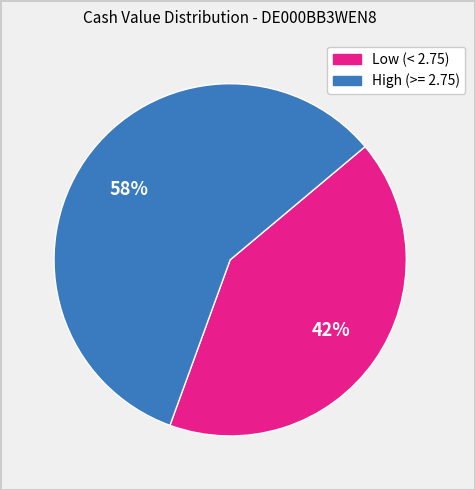

Does any single category account for the majority?

Yes